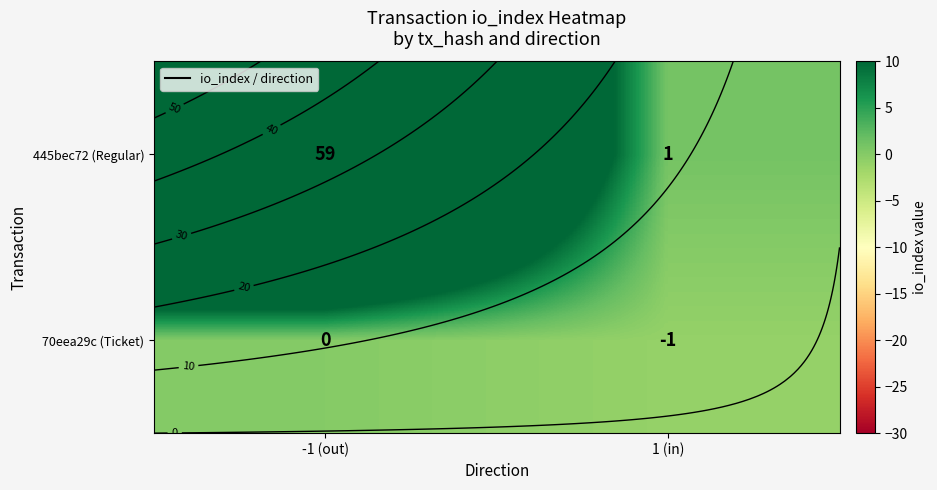

At which label is 445bec72 (Regular) closest to 30?

-1 (out)